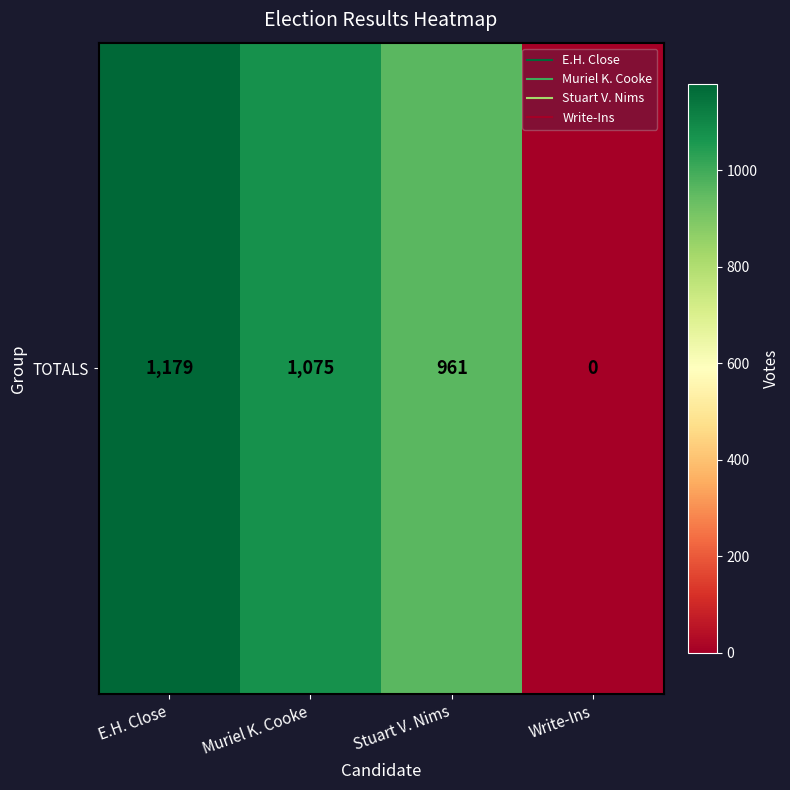

Reading left to right, transcribe all the data shown in this chart.

E.H. Close=1179	Muriel K. Cooke=1075	Stuart V. Nims=961	Write-Ins=0